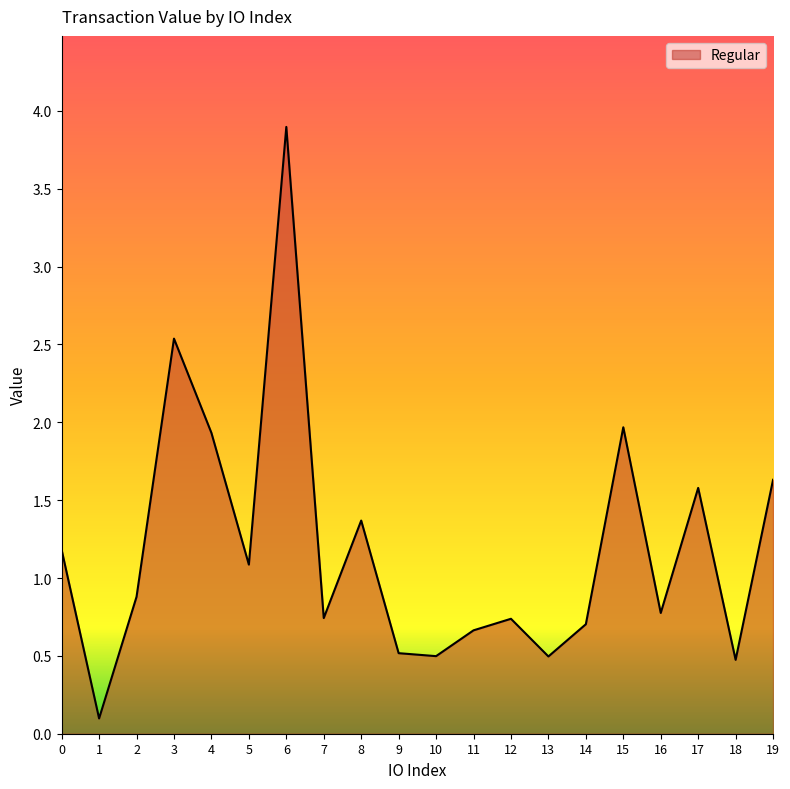

How many interior local peaks (higher than both neighbors) does the data have?

6